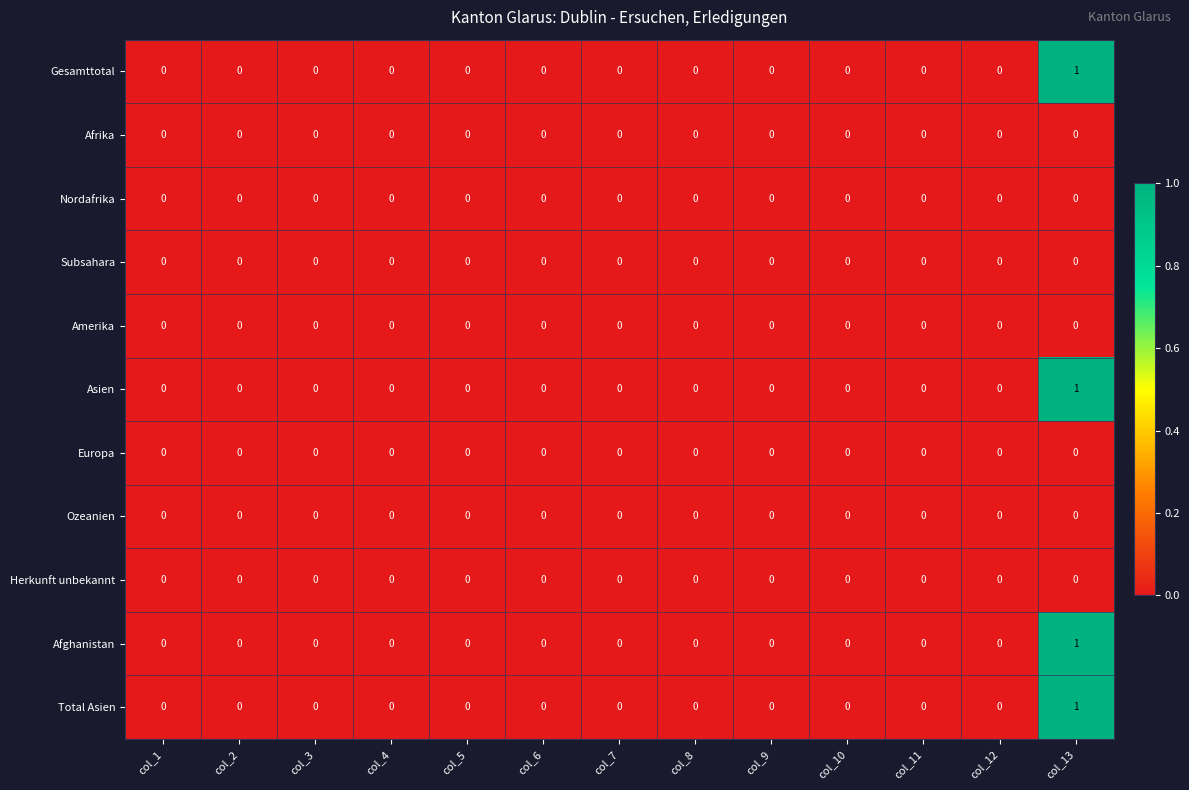

Count the number of categories in the chart.

13